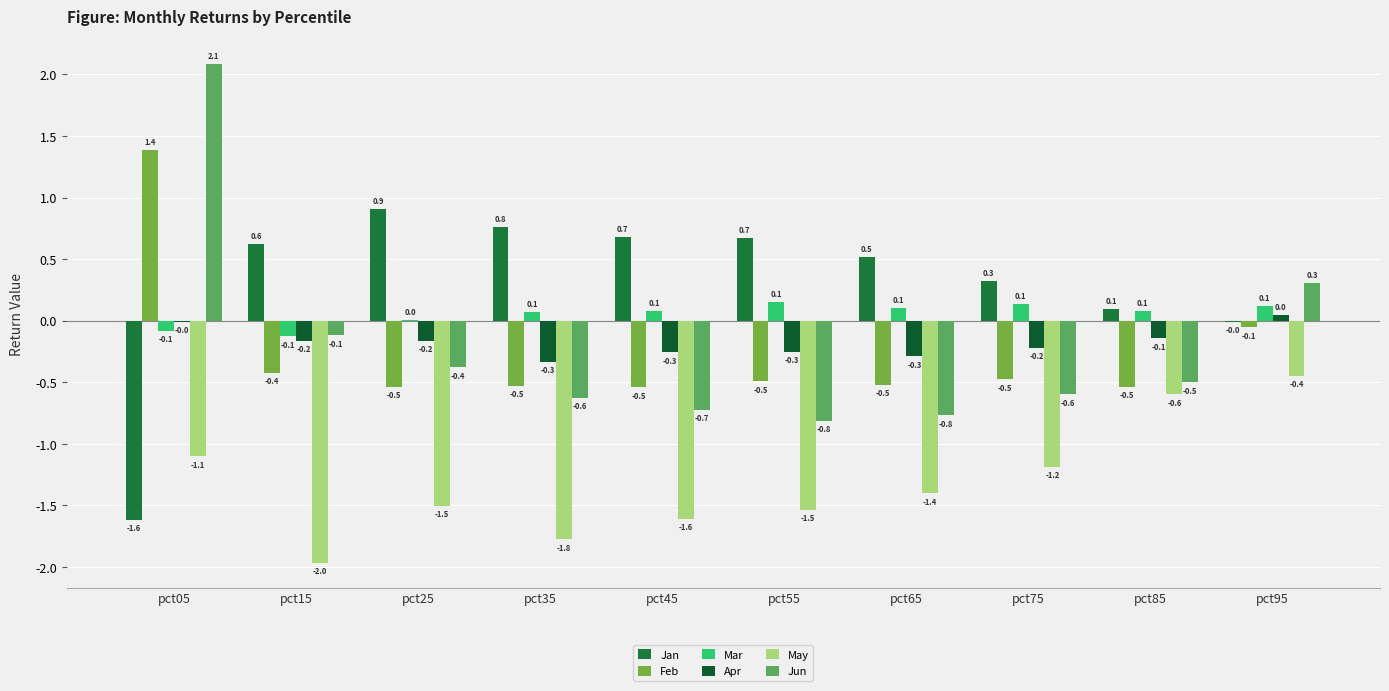

What is the value of the Jun bar at the 2nd from the left?

-0.1